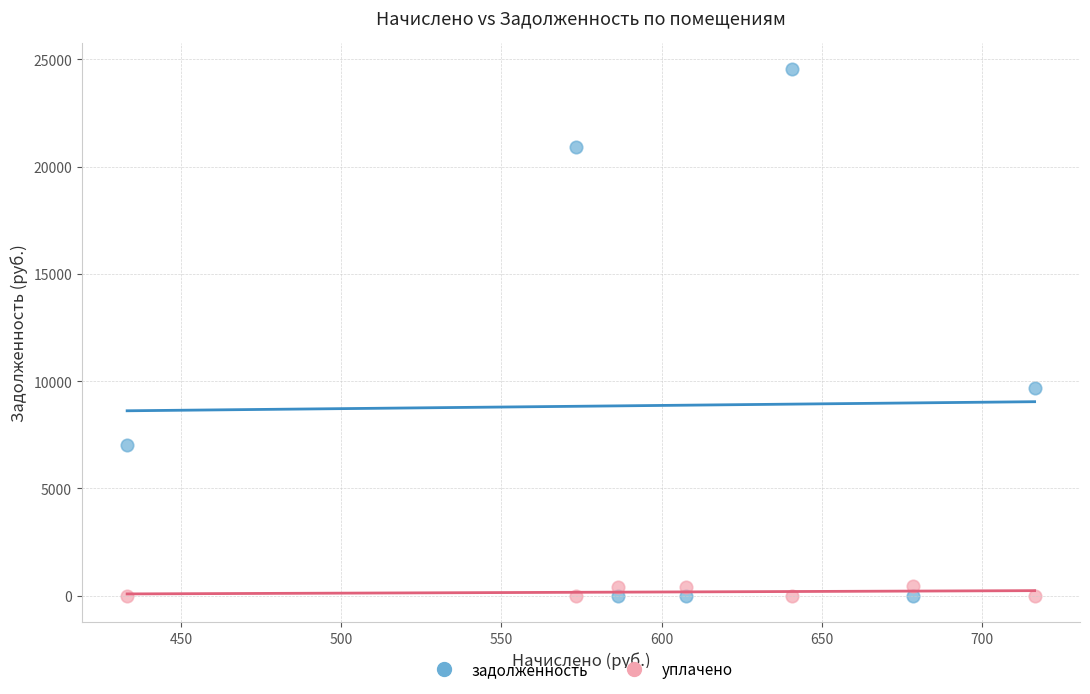

Which series contains the highest Y value?

задолженность